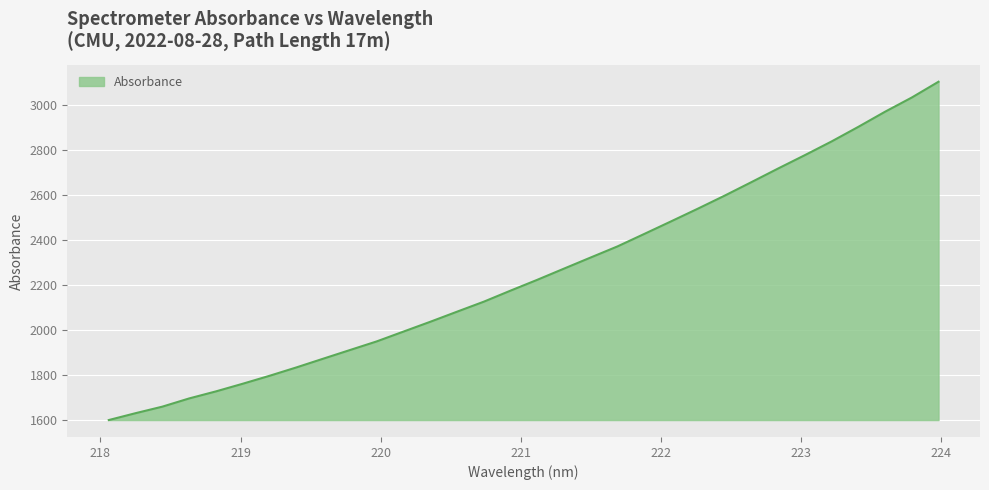

What is the maximum value shown in the chart?

3102.6